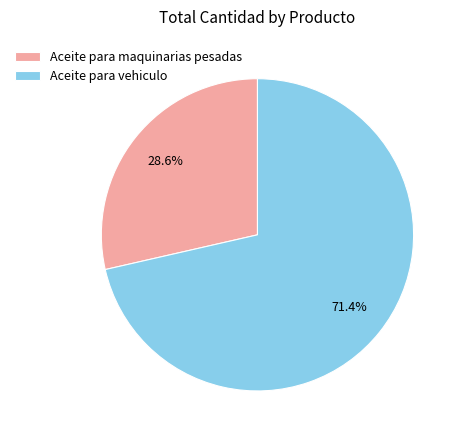

Which category accounts for the majority?

Aceite para vehiculo